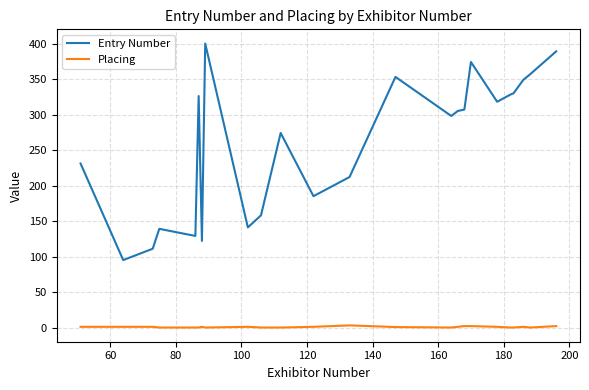

What is the difference between the maximum and minimum values in the Entry Number series?

305.0